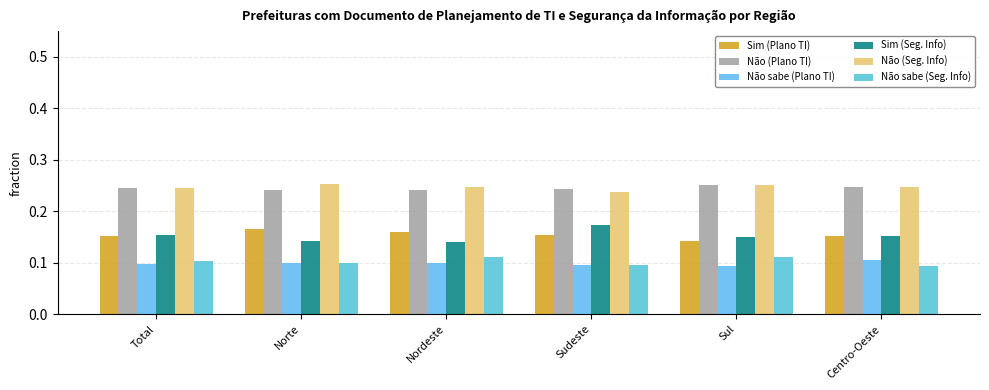

Count the Não (Seg. Info) values in the range 0 to 1.

6